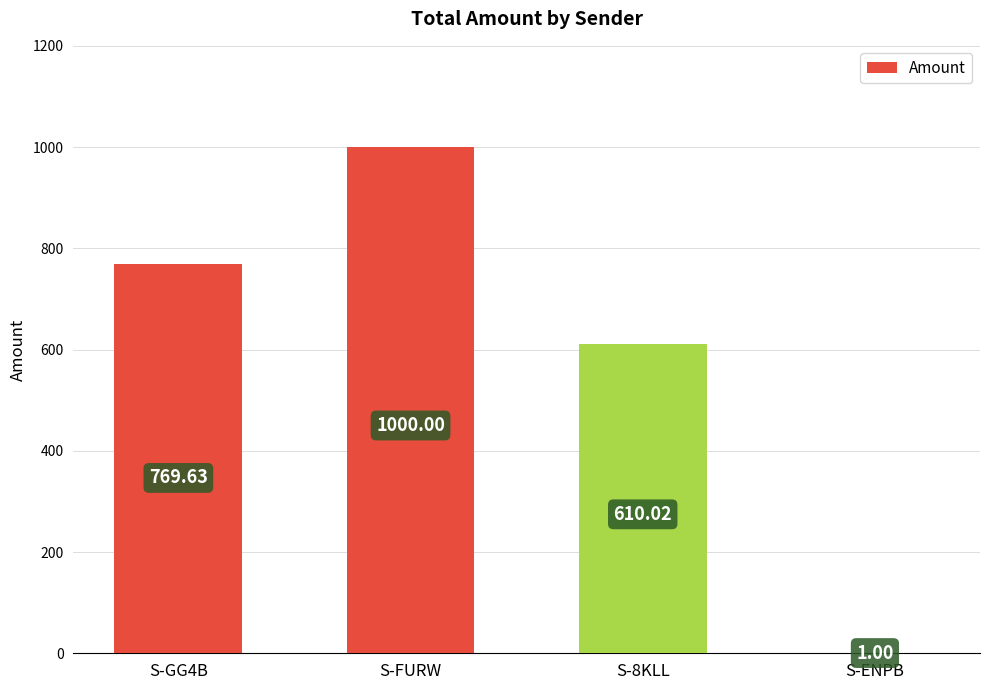

The value at S-8KLL is 914.5. True or false?

False